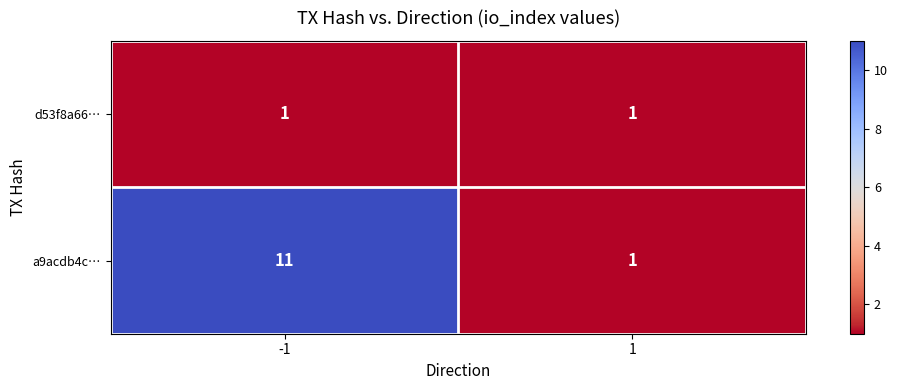

Which series has the largest range (max minus min)?

a9acdb4c…